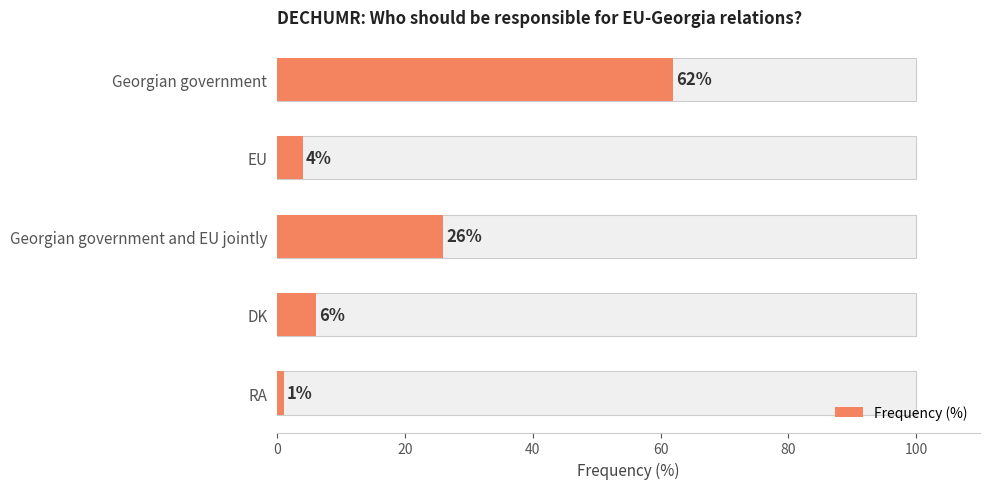

Count the number of values greater than 6.

2